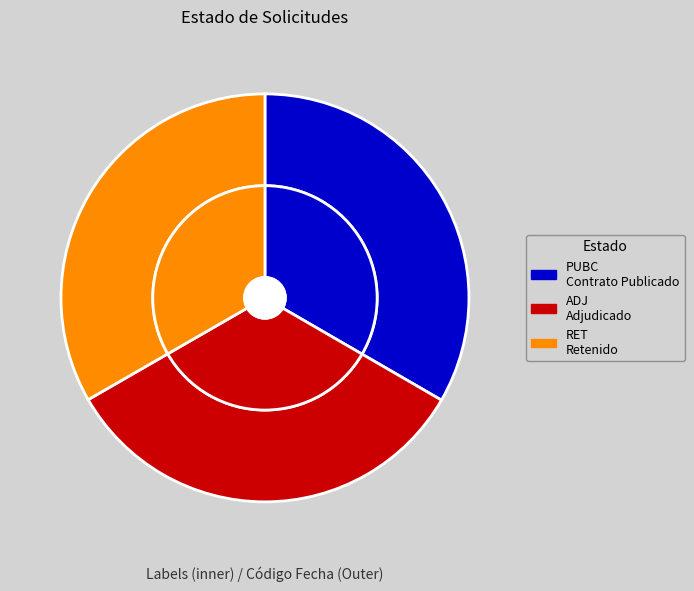

True or false: ADJ accounts for 25% of the total.

False